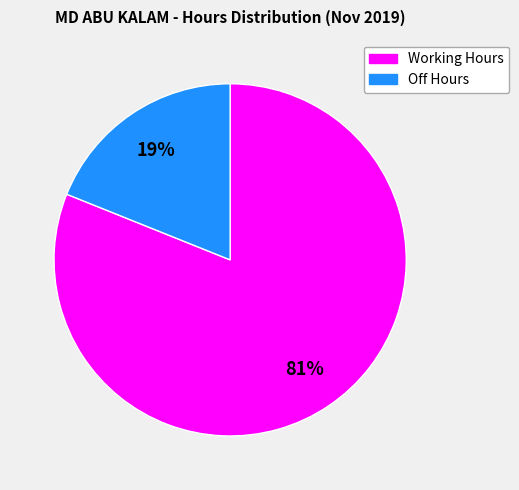

Does any single category account for the majority?

Yes